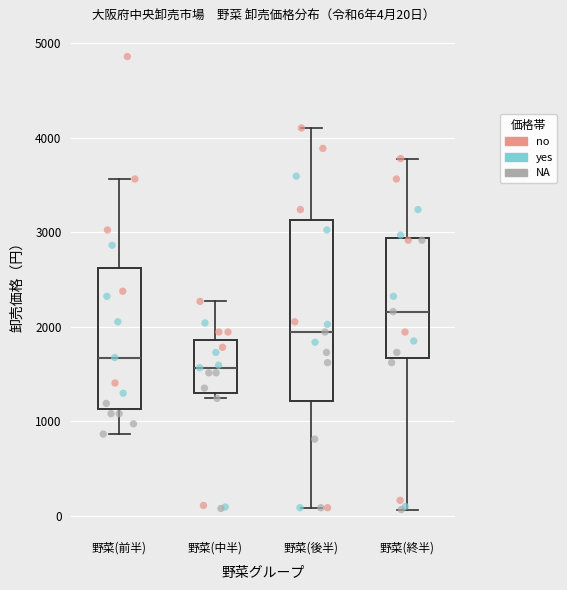

Which box's median line is the lowest?

野菜(中半)